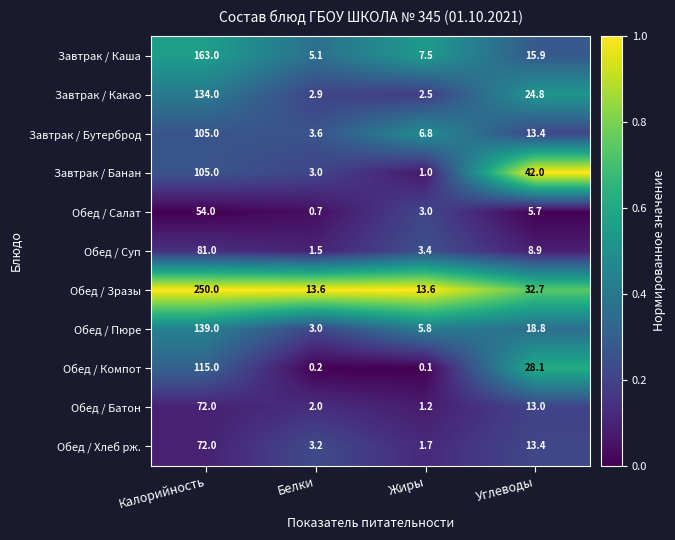

Rank the categories by Обед / Суп value from lowest to highest.

Белки, Жиры, Углеводы, Калорийность